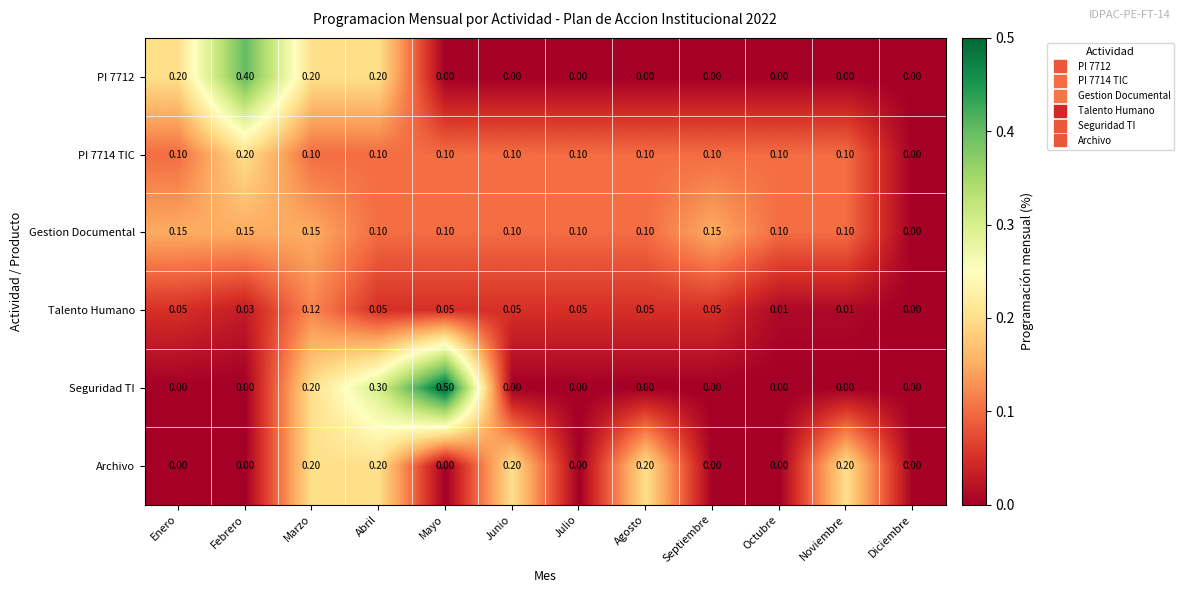

Where is Talento Humano nearest to the value 0?

Diciembre